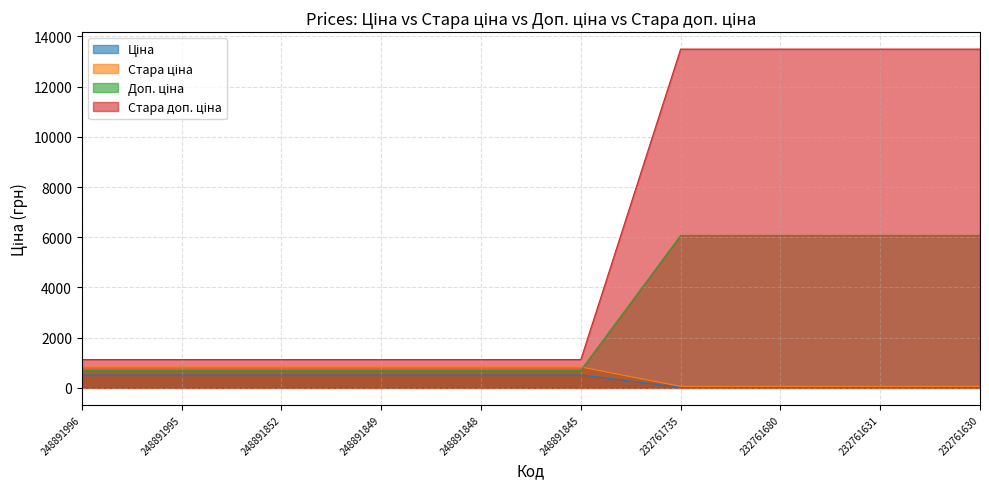

True or false: Стара ціна has a value of 86.7 at 232761680.

False